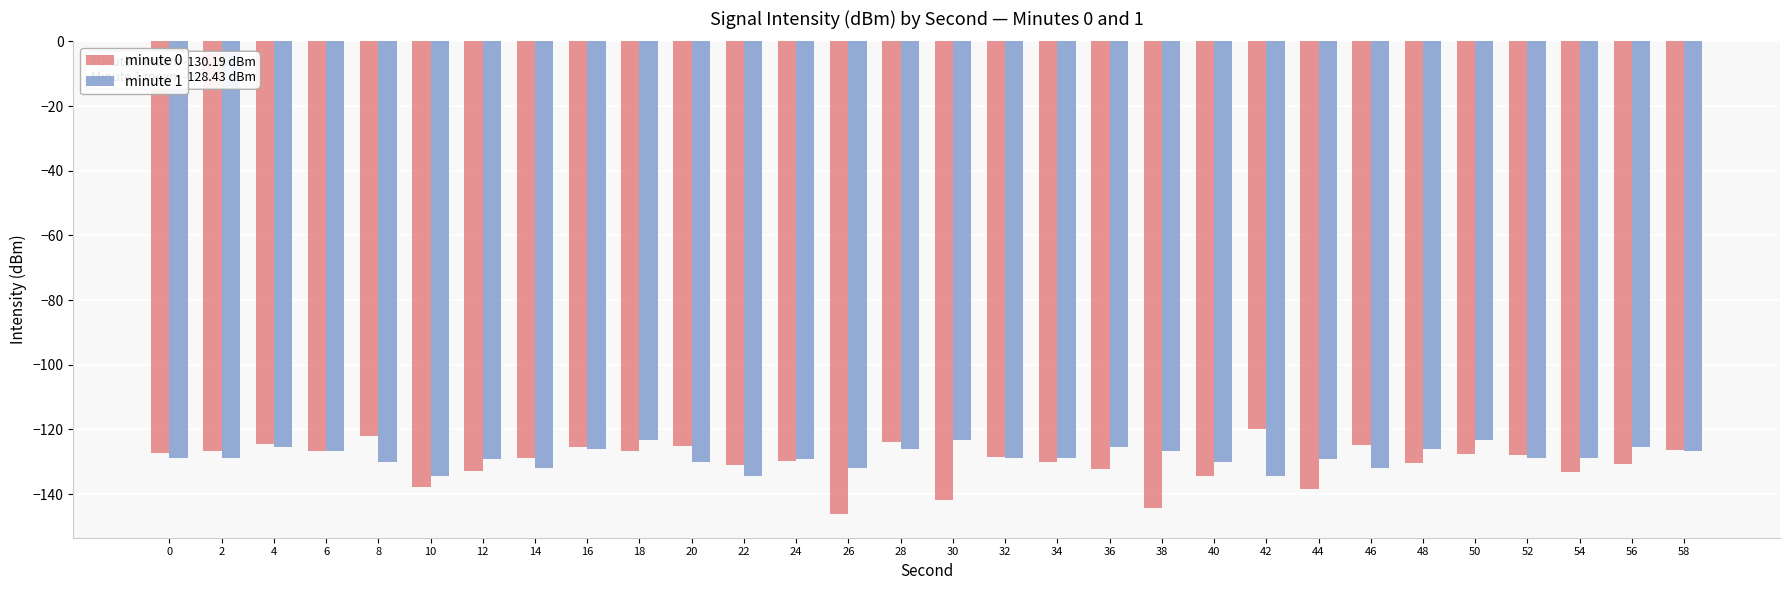

Which series has the largest total across all categories?

minute 1